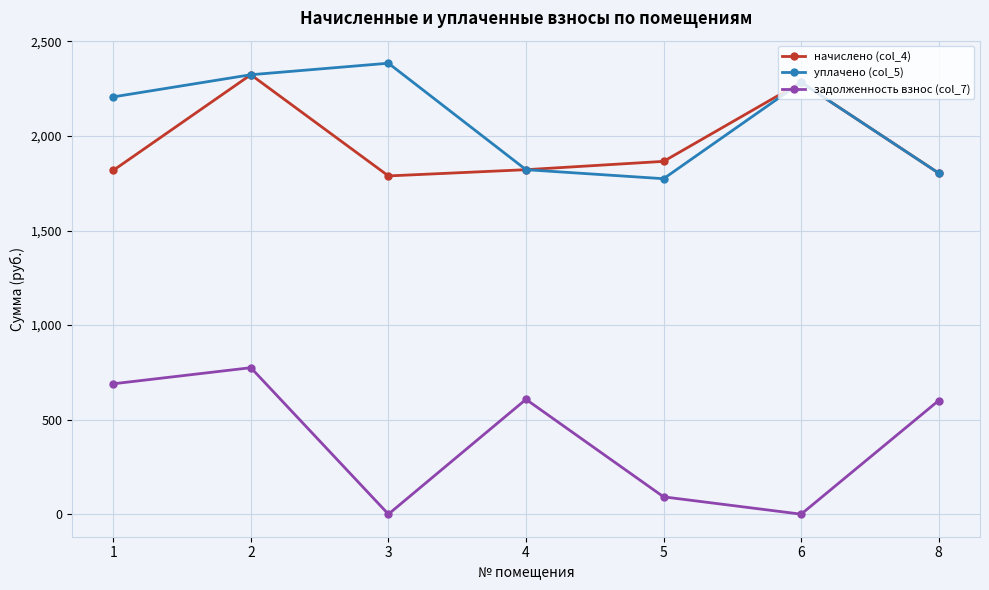

Which series has the largest range (max minus min)?

задолженность взнос (col_7)